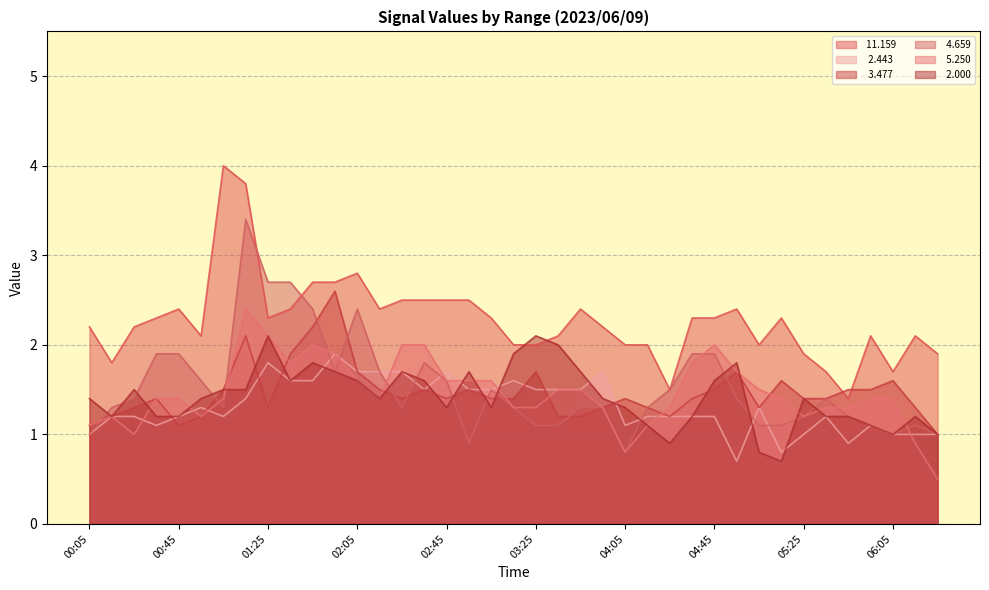

Where is the first local minimum for   5.250?

00:25